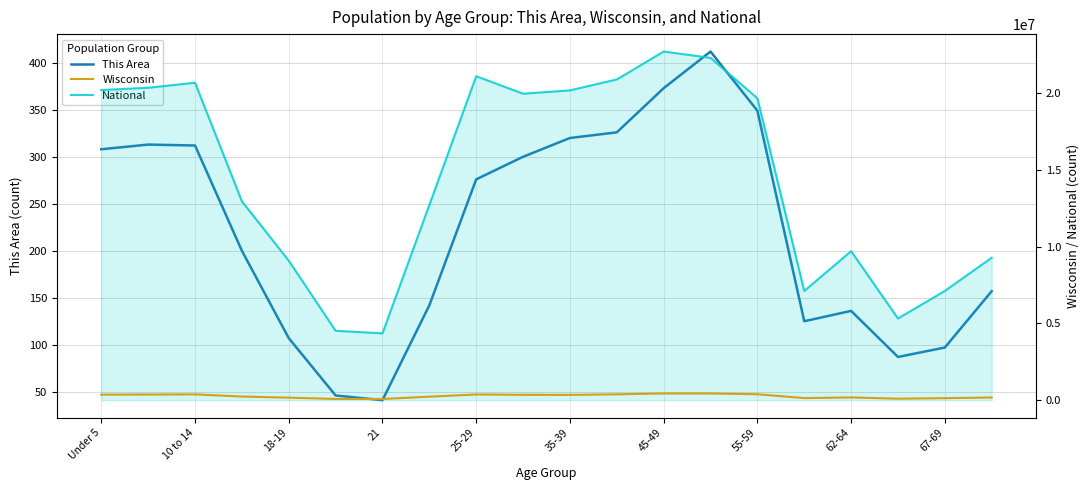

Reading right to left, what are all the values shown in this chart?

This Area: 157	97	87	136	125	349	412	373	326	320	300	276	142	41	46	107	200	312	313	308
Wisconsin: 173467	130713	96316	178388	135437	385986	436126	437627	380338	345328	349347	372347	227573	78216	80763	162704	236505	375927	368617	358443
National: 9278166	7115361	5319902	9704197	7113727	19664805	22298125	22708591	20890964	20179642	19962099	21101849	12712576	4354294	4519129	9086089	12954254	20677194	20348657	20201362